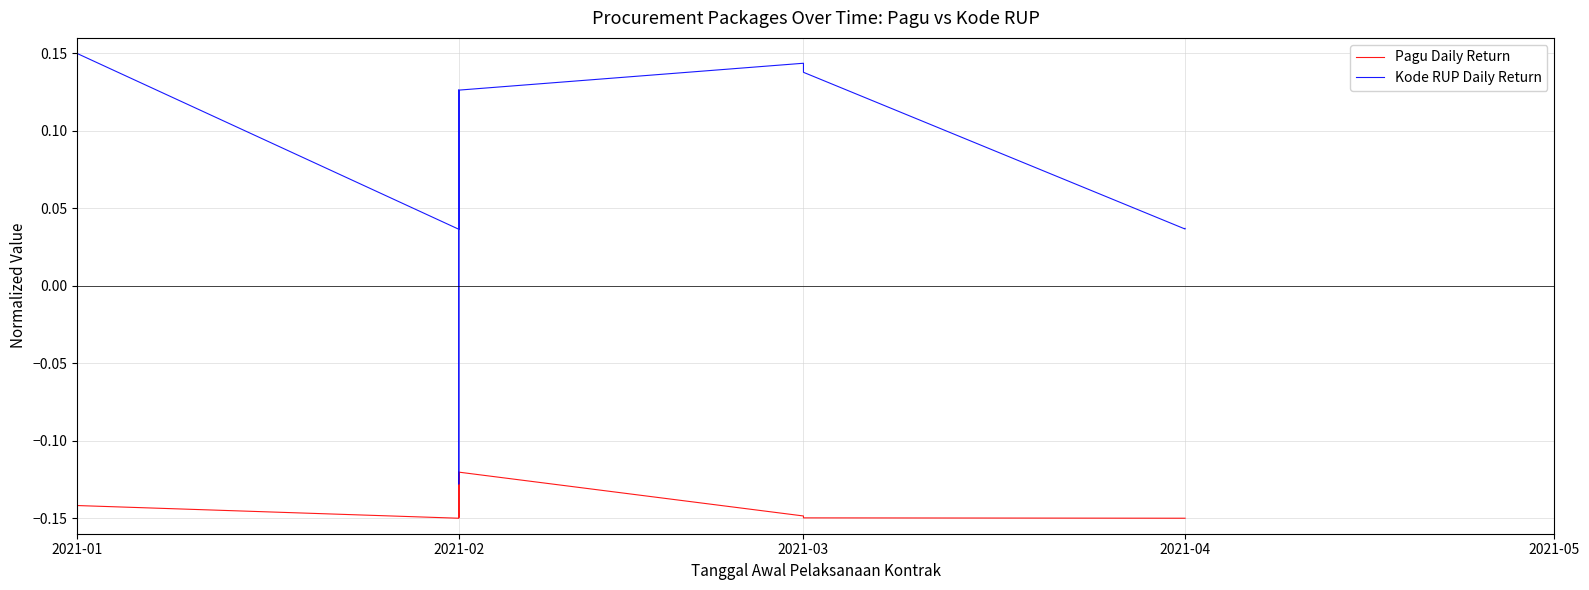

What is the label of the 39th point from the left?

38